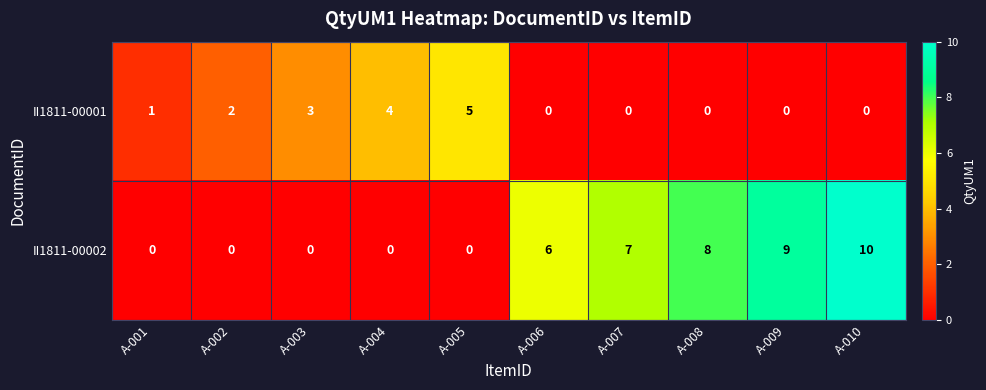

Is the value of II1811-00002 at A-003 greater than the value of II1811-00001 at A-004?

No